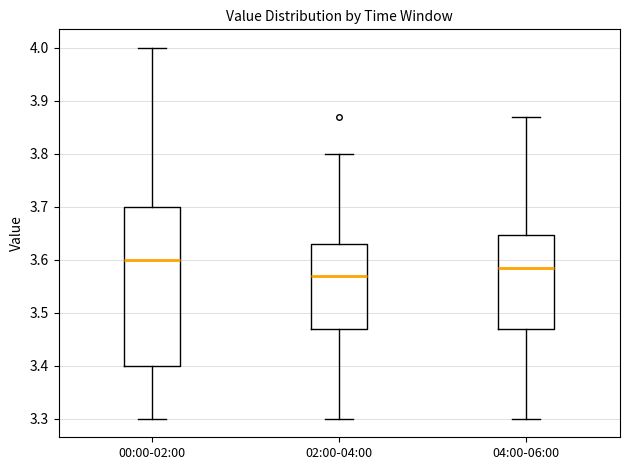

Reading left to right, read every box against the y-axis: the position of its median line, the range the box covers, and the ends of its whiskers. The values are not printed on the chart, so give them approximately, as read against the axis.

00:00-02:00: median 3.60, box 3.40 to 3.70, whiskers 3.30 to 4.00
02:00-04:00: median 3.57, box 3.47 to 3.63, whiskers 3.30 to 3.80
04:00-06:00: median 3.59, box 3.47 to 3.65, whiskers 3.30 to 3.87